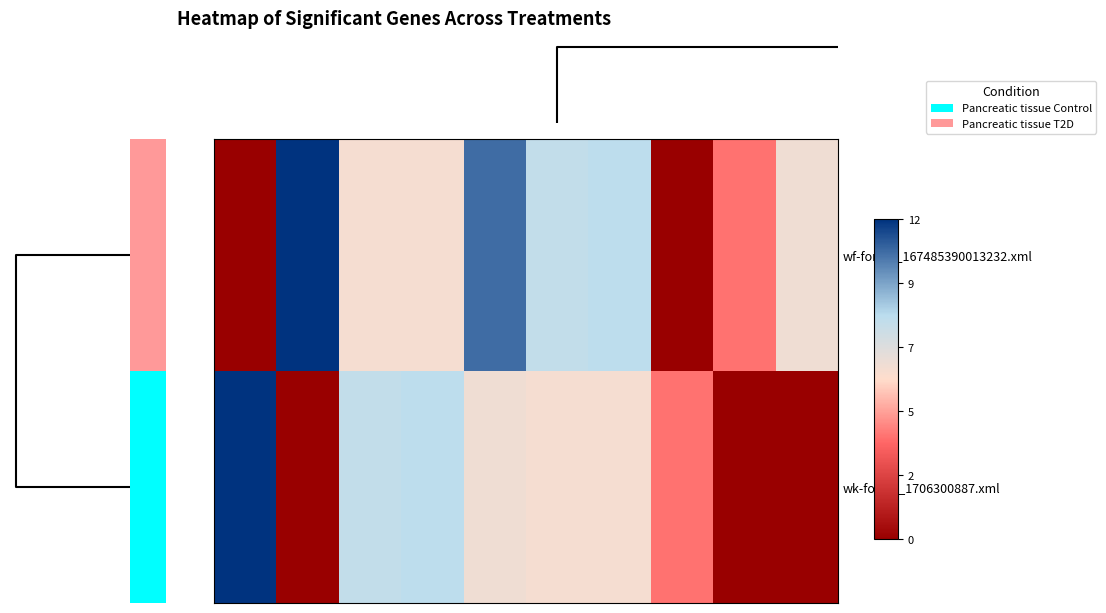

Which series has the largest total across all categories?

wf-form4_167485390013232.xml